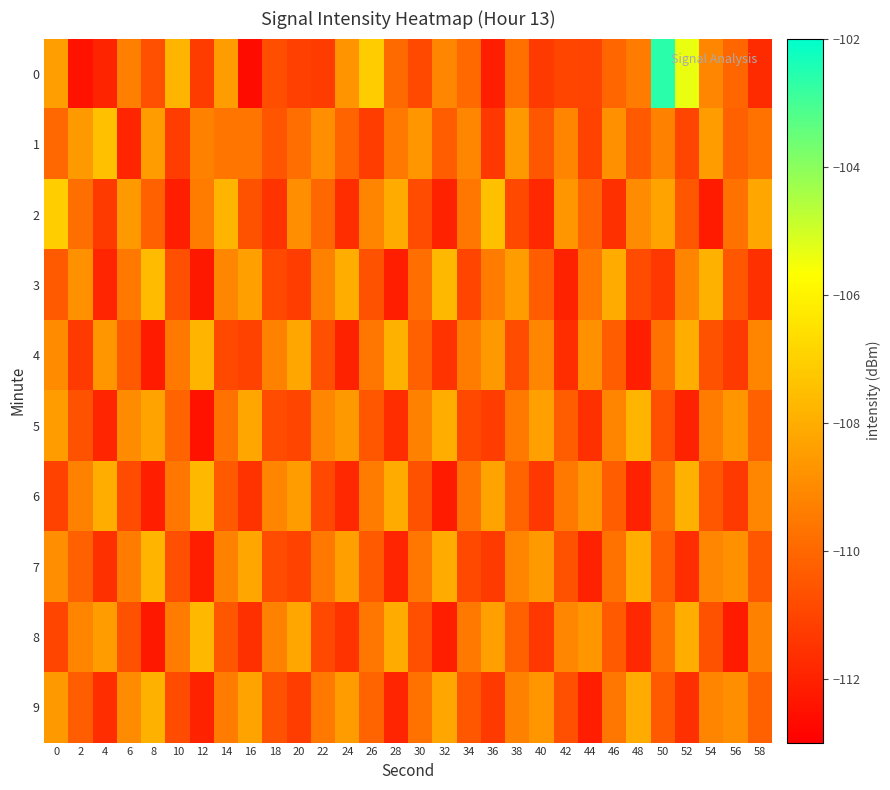

At which category does the chart reach its minimum across all series?

16